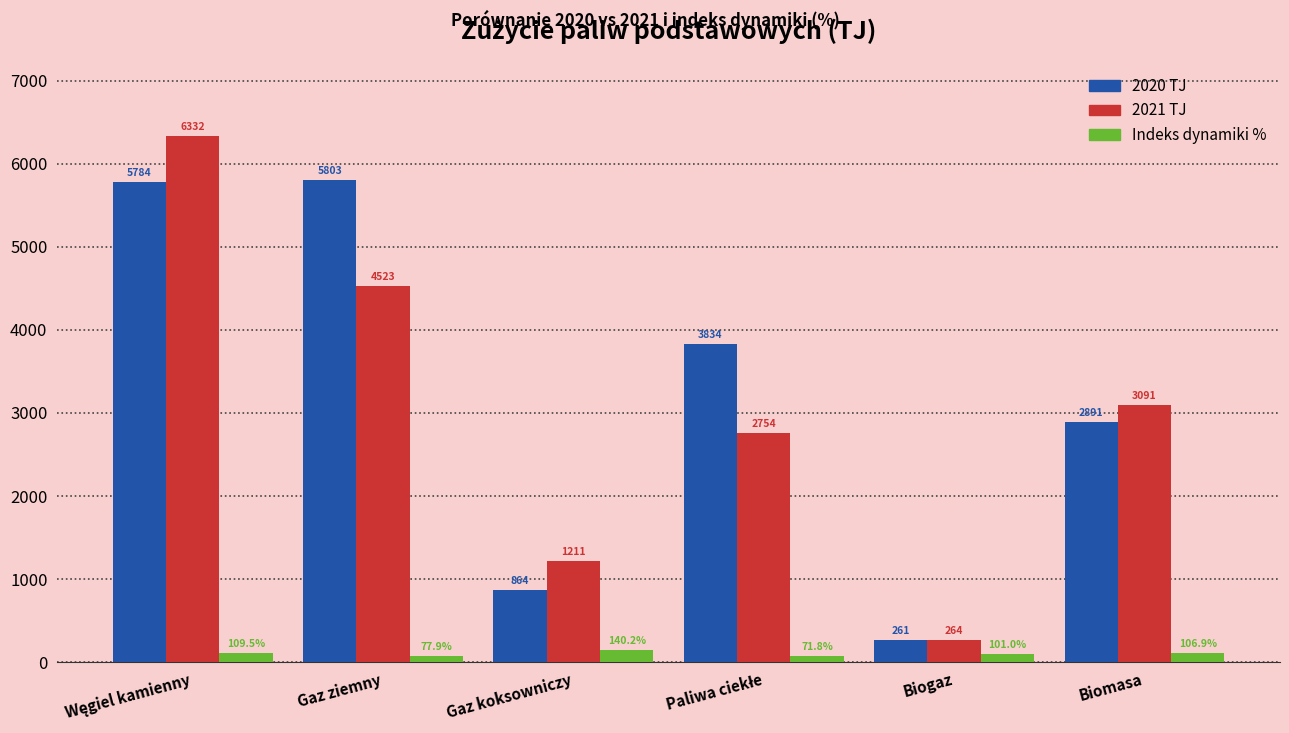

Reading right to left, transcribe all the data shown in this chart.

2020 TJ: 2891.0	261.5	3833.7	863.8	5803.1	5784.5
2021 TJ: 3091.4	264.0	2754.3	1210.9	4523.1	6331.8
Indeks dynamiki %: 106.9	101.0	71.8	140.2	77.9	109.5